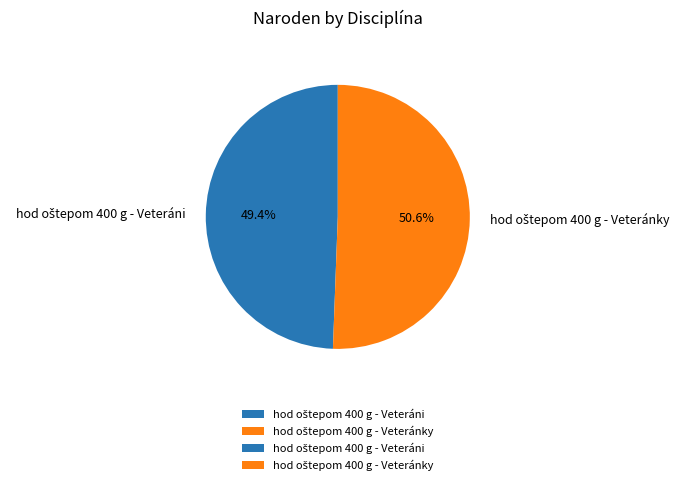

Is there a majority slice in this chart?

Yes